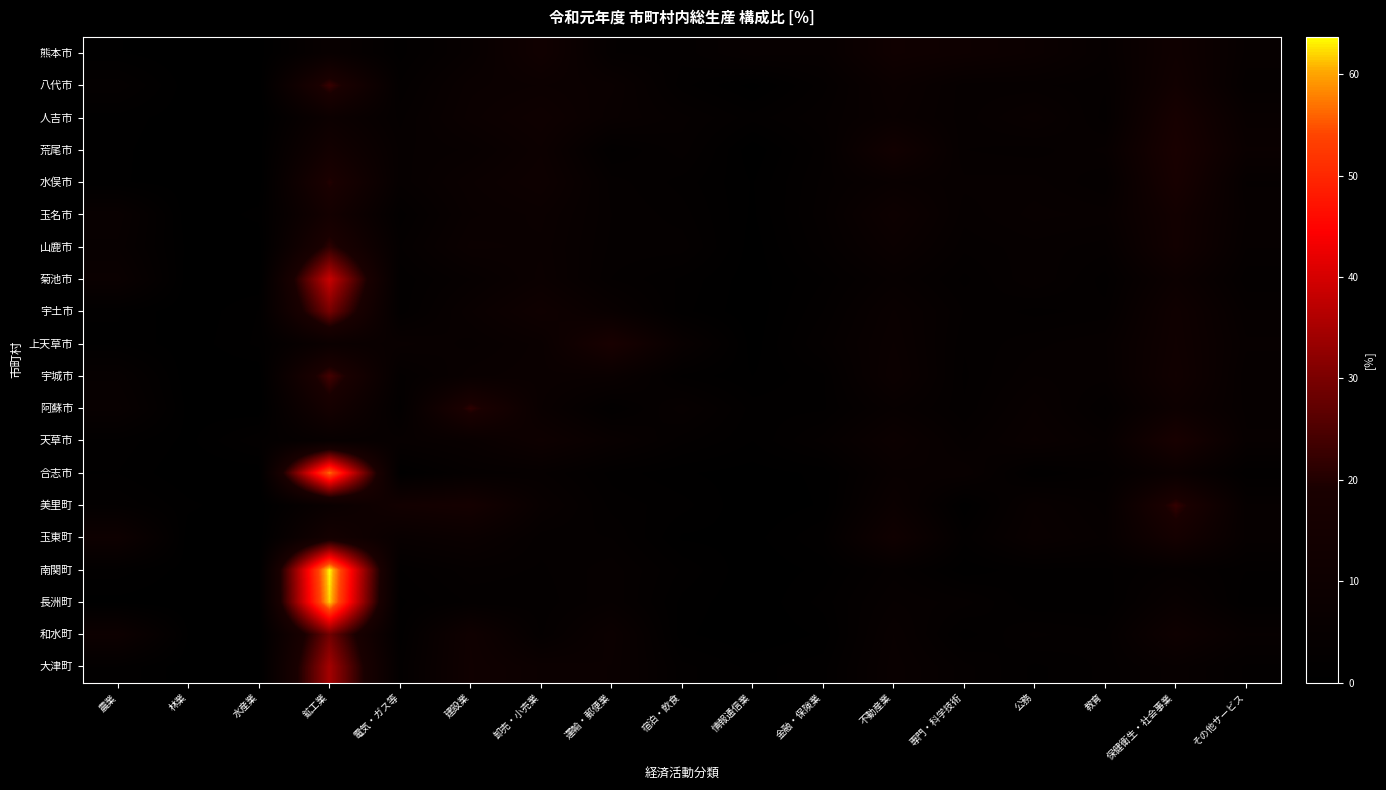

What is the total value across all series at 水産業?

8.0